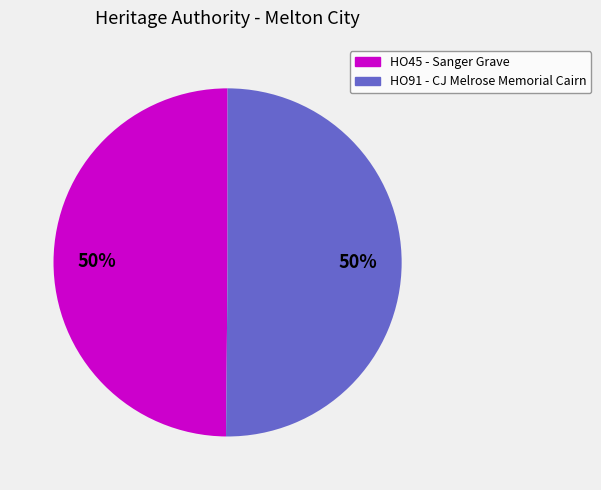

What percentage is the HO45 - Sanger Grave slice, to the nearest percent?

50%